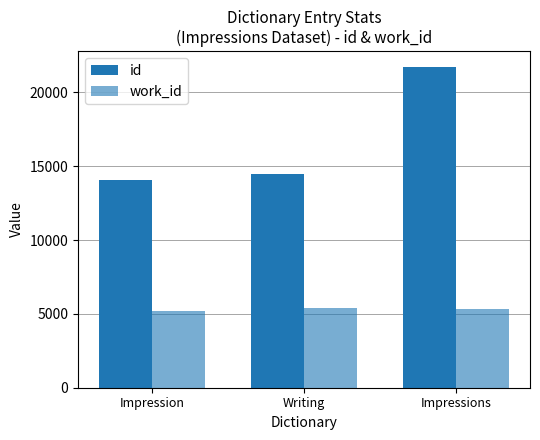

What is the approximate value of work_id at Impression?

5214